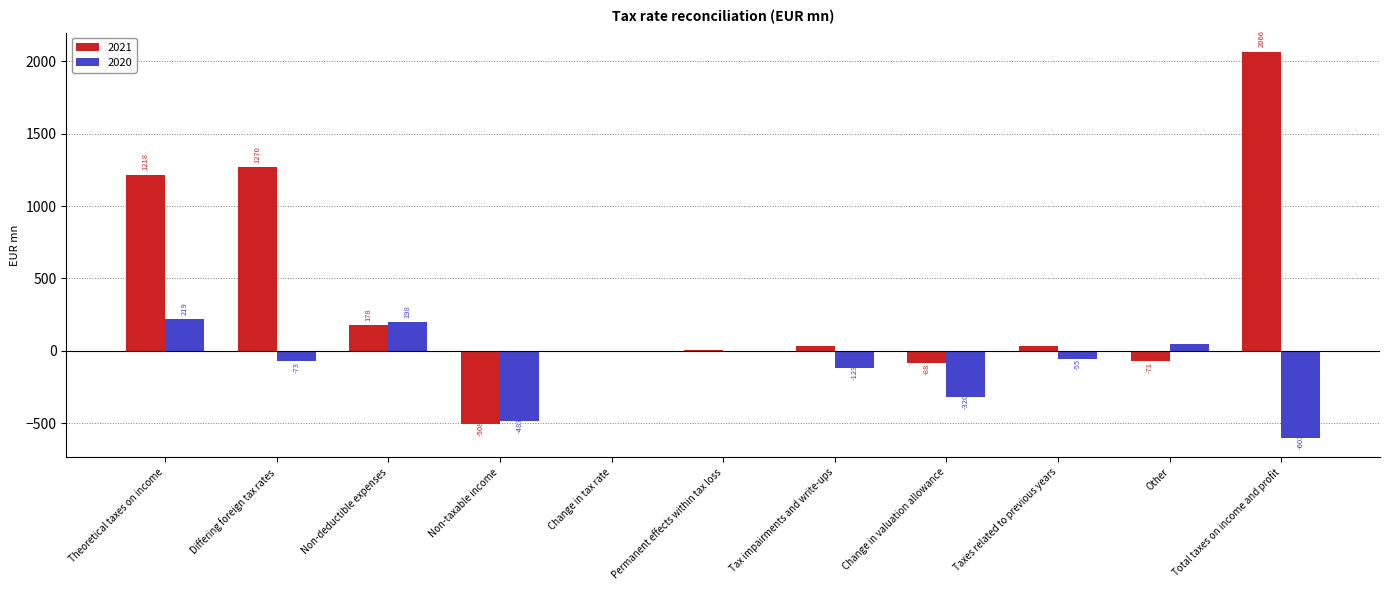

The value of 2020 at Tax impairments and write-ups is -123. True or false?

True